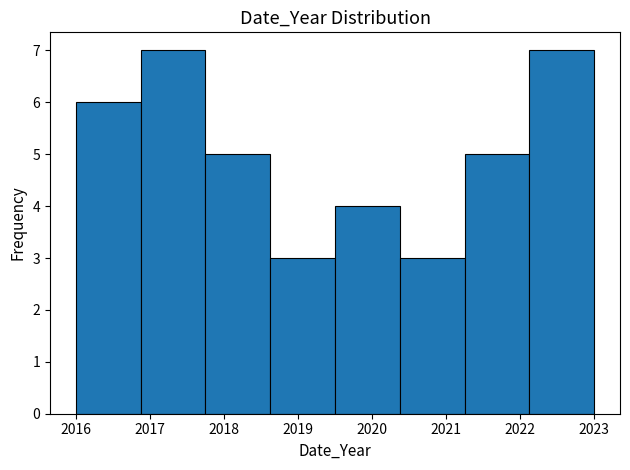

Reading left to right, list every bar in this chart as the range it spans on the x-axis followed by its height. Neither the bar edges nor the heights are printed on the chart, so give them approximately, as read against the axes.

2016.0 to 2016.9: 6
2016.9 to 2017.8: 7
2017.8 to 2018.6: 5
2018.6 to 2019.5: 3
2019.5 to 2020.4: 4
2020.4 to 2021.3: 3
2021.3 to 2022.1: 5
2022.1 to 2023.0: 7